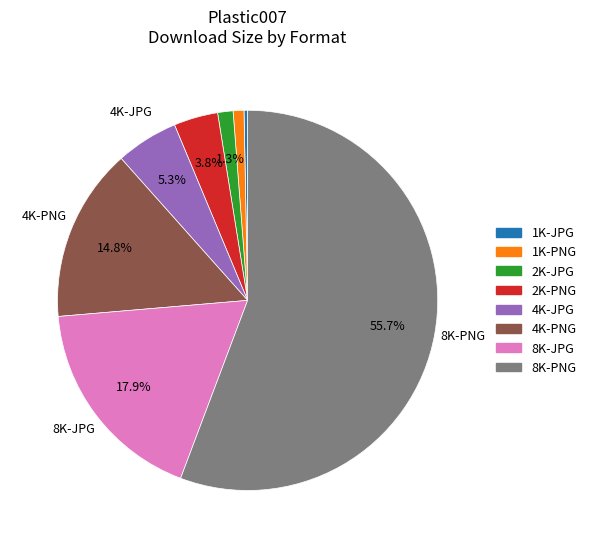

How much of the chart is everything except 2K-PNG?

96.2%